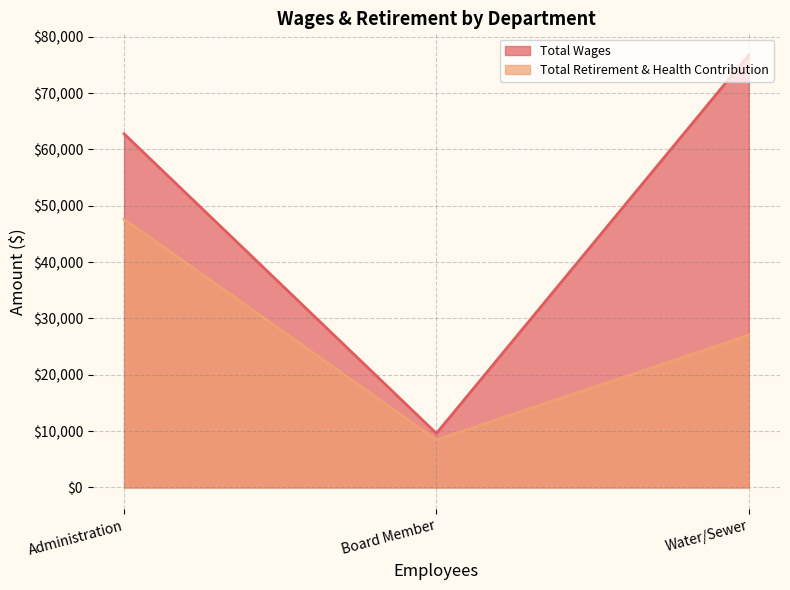

How many values in the Total Retirement & Health Contribution series are below 27031?

1